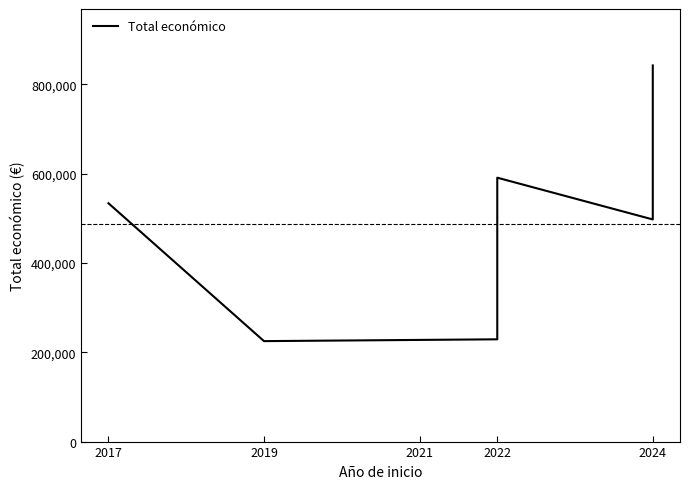

What value does the data have at 2022?

228922